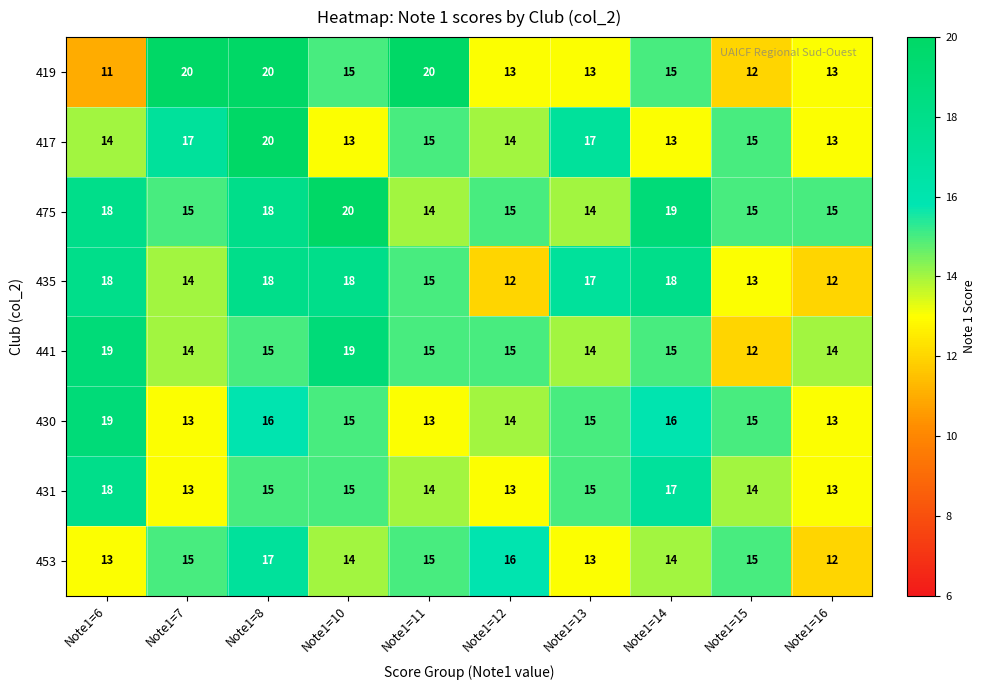

Which series has the largest range (max minus min)?

419